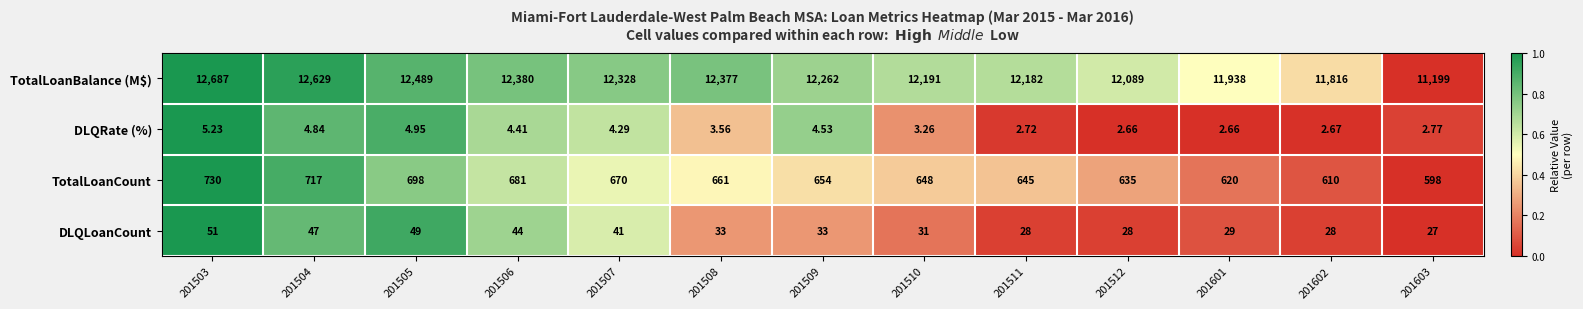

How many series are shown in this chart?

4